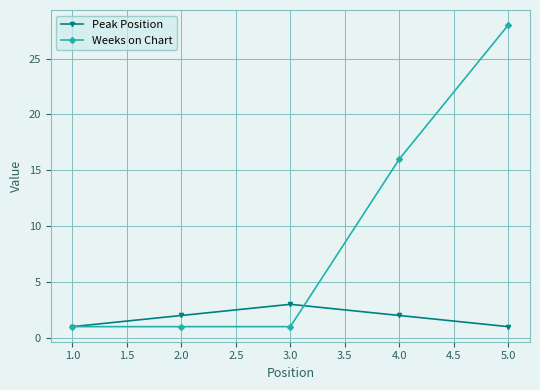

How many Peak Position values are between 1 and 2?

4